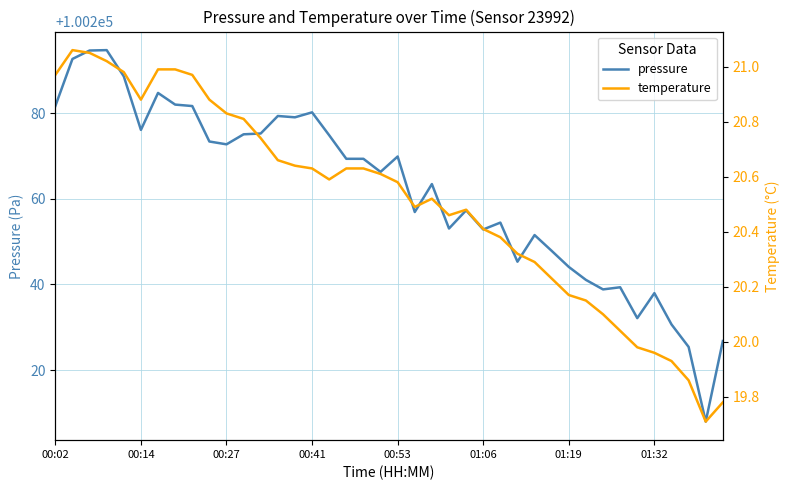

True or false: pressure has a value of 100281.7 at 00:02.

True